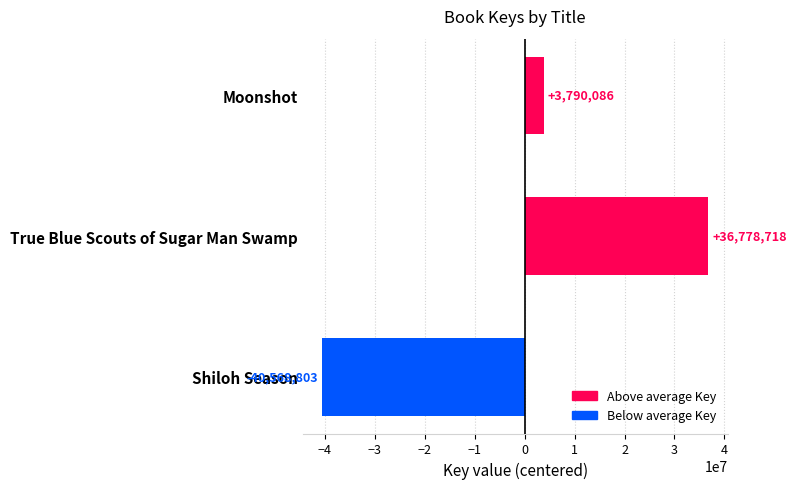

What is the value of the 2nd bar from the top?

36778717.7